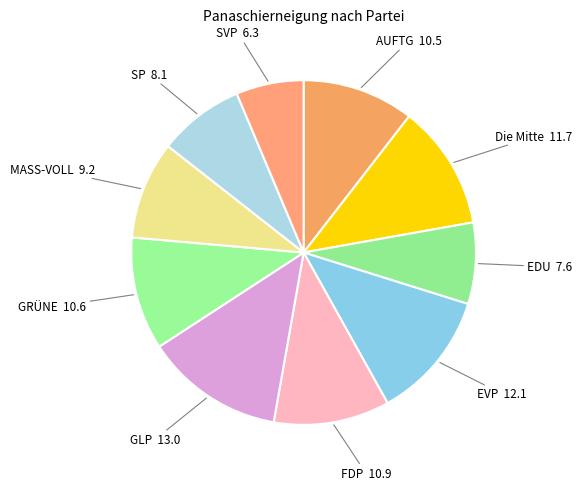

How many slices are in this pie chart?

10